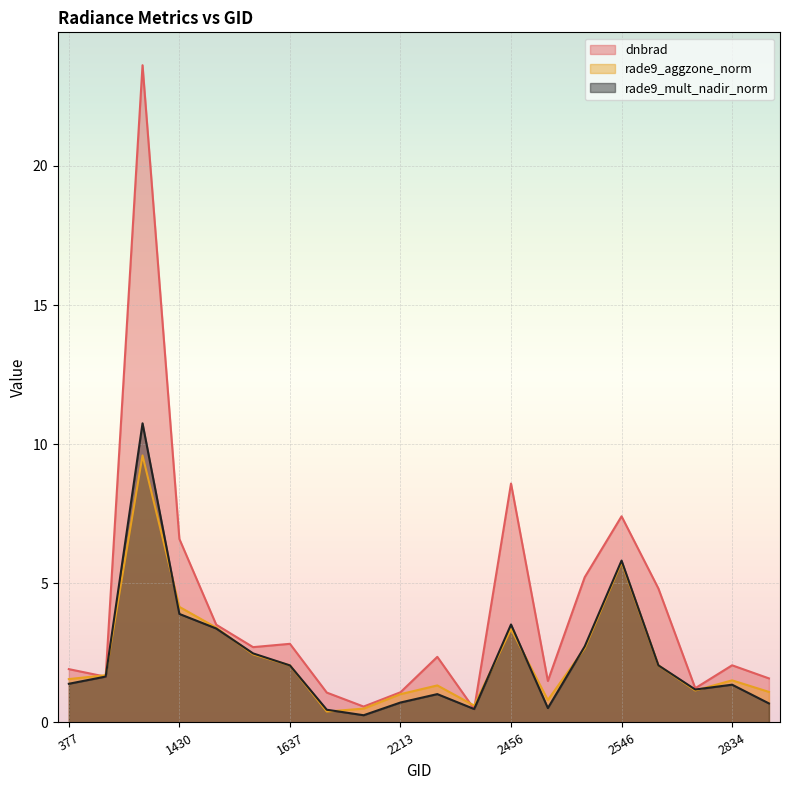

Reading left to right, extract all data points from this chart.

dnbrad: 377=1.9	413=1.6	1394=23.6	1430=6.6	1475=3.5	1511=2.7	1637=2.8	1988=1.1	2051=0.6	2213=1.1	2249=2.4	2348=0.5	2456=8.6	2474=1.5	2510=5.2	2546=7.4	2636=4.8	2753=1.2	2834=2.1	2870=1.6
rade9_aggzone_norm: 377=1.6	413=1.7	1394=9.6	1430=4.2	1475=3.4	1511=2.4	1637=2.1	1988=0.4	2051=0.5	2213=1.0	2249=1.3	2348=0.6	2456=3.4	2474=0.8	2510=2.7	2546=5.8	2636=2.1	2753=1.1	2834=1.5	2870=1.1
rade9_mult_nadir_norm: 377=1.4	413=1.6	1394=10.7	1430=3.9	1475=3.4	1511=2.5	1637=2.1	1988=0.5	2051=0.3	2213=0.7	2249=1.0	2348=0.5	2456=3.5	2474=0.5	2510=2.7	2546=5.8	2636=2.1	2753=1.2	2834=1.4	2870=0.7